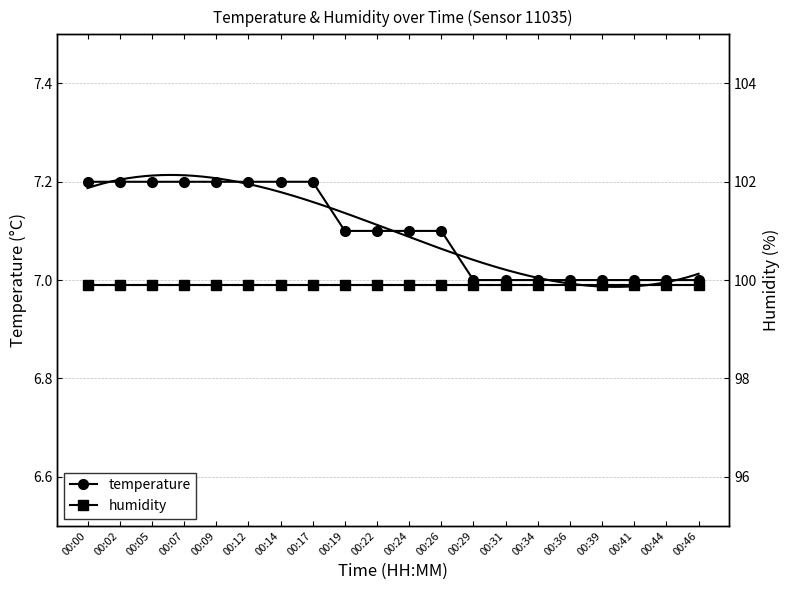

Reading left to right, transcribe all the data shown in this chart.

temperature: 7.2	7.2	7.2	7.2	7.2	7.2	7.2	7.2	7.1	7.1	7.1	7.1	7.0	7.0	7.0	7.0	7.0	7.0	7.0	7.0
humidity: 99.9	99.9	99.9	99.9	99.9	99.9	99.9	99.9	99.9	99.9	99.9	99.9	99.9	99.9	99.9	99.9	99.9	99.9	99.9	99.9